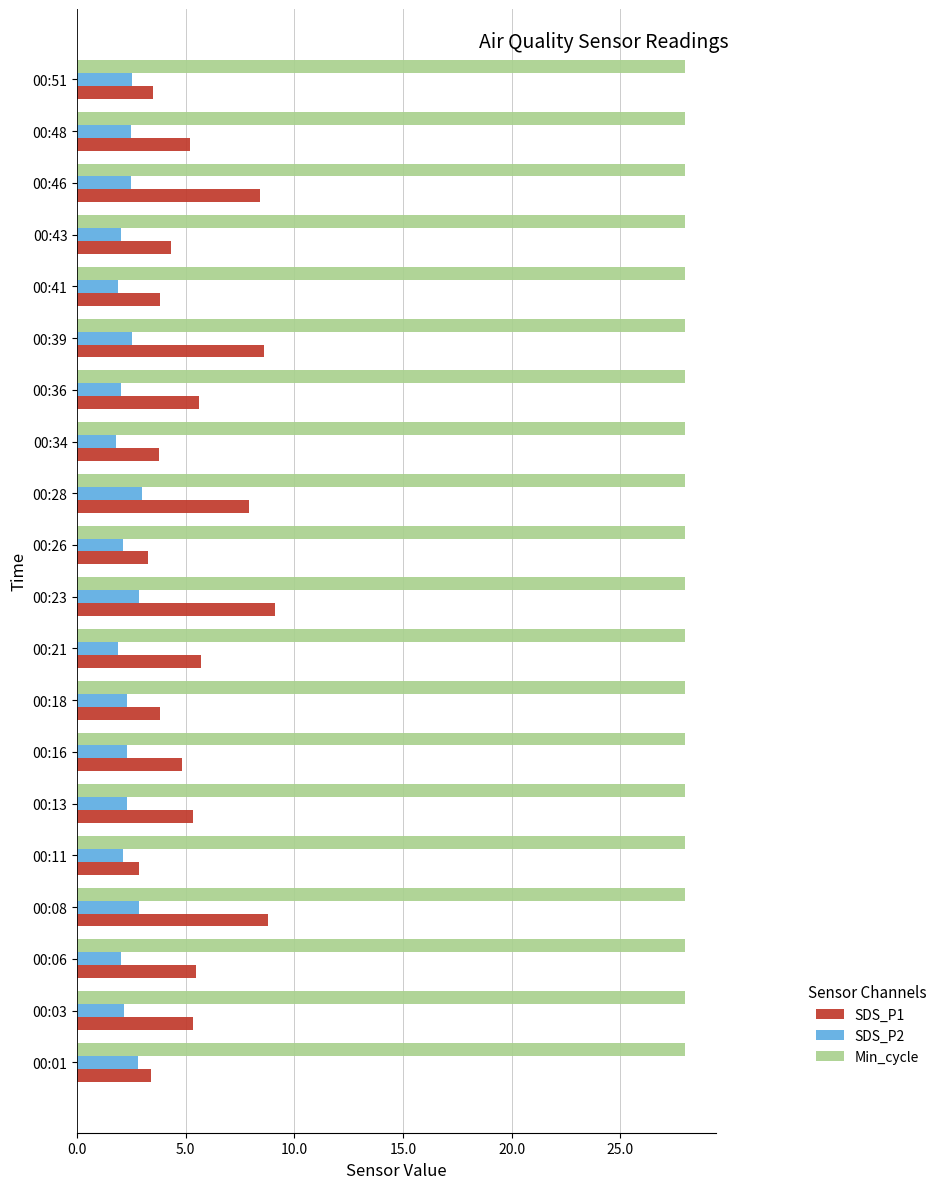

What is the difference between the second highest and minimum values in the SDS_P1 series?

6.0